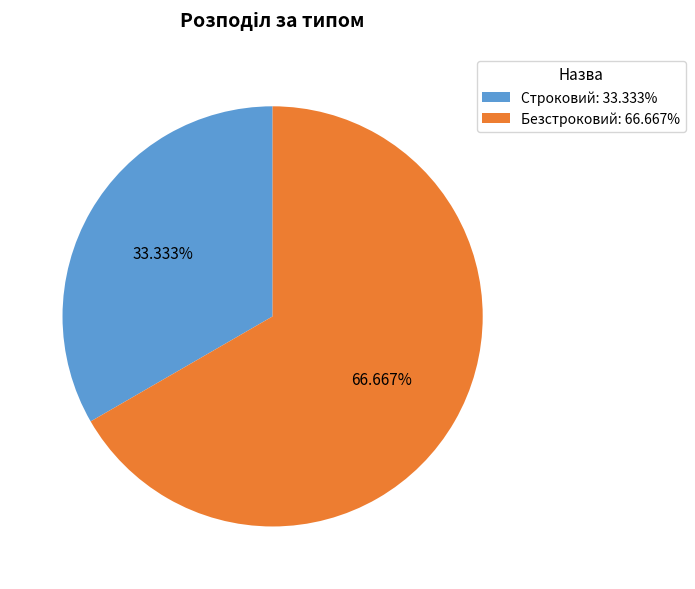

The Строковий slice represents 33% of the pie. True or false?

True